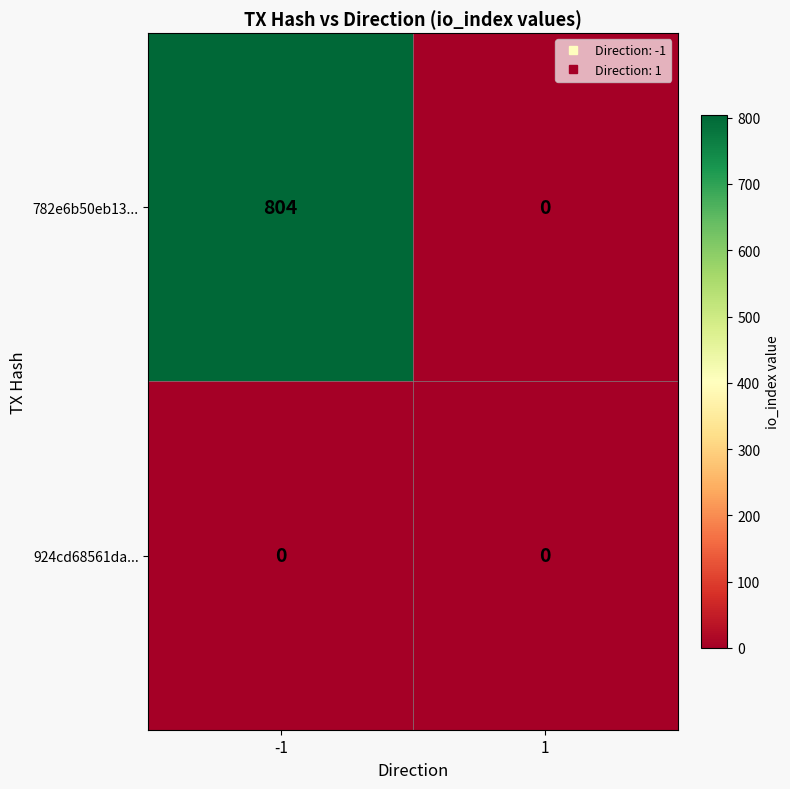

At how many categories does at least one series exceed 229?

1